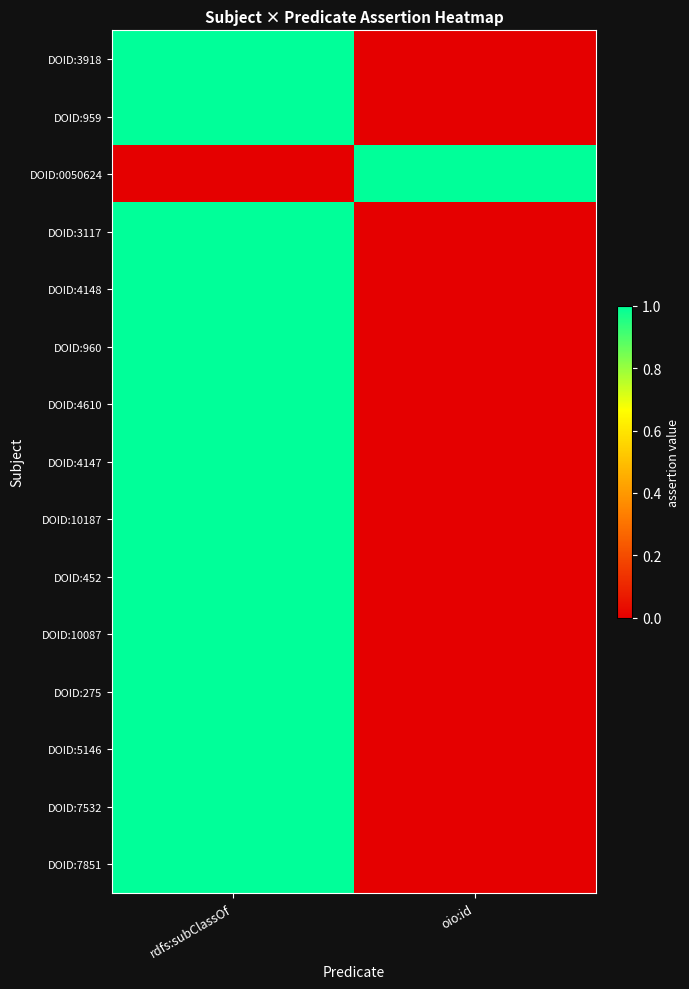

Reading right to left, what are all the values shown in this chart?

DOID:3918: oio:id=0	rdfs:subClassOf=1
DOID:959: oio:id=0	rdfs:subClassOf=1
DOID:0050624: oio:id=1	rdfs:subClassOf=0
DOID:3117: oio:id=0	rdfs:subClassOf=1
DOID:4148: oio:id=0	rdfs:subClassOf=1
DOID:960: oio:id=0	rdfs:subClassOf=1
DOID:4610: oio:id=0	rdfs:subClassOf=1
DOID:4147: oio:id=0	rdfs:subClassOf=1
DOID:10187: oio:id=0	rdfs:subClassOf=1
DOID:452: oio:id=0	rdfs:subClassOf=1
DOID:10087: oio:id=0	rdfs:subClassOf=1
DOID:275: oio:id=0	rdfs:subClassOf=1
DOID:5146: oio:id=0	rdfs:subClassOf=1
DOID:7532: oio:id=0	rdfs:subClassOf=1
DOID:7851: oio:id=0	rdfs:subClassOf=1